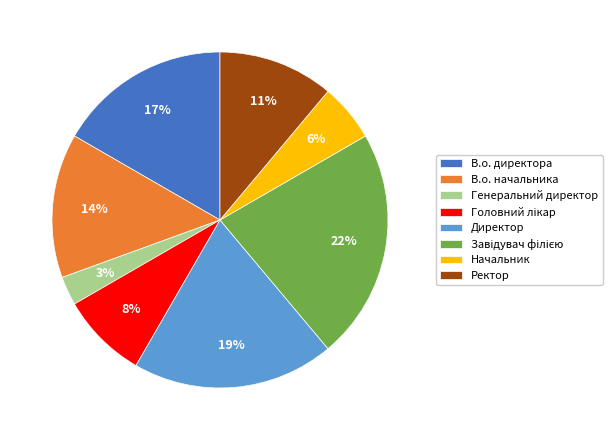

What is the smallest slice in the pie chart?

Генеральний директор